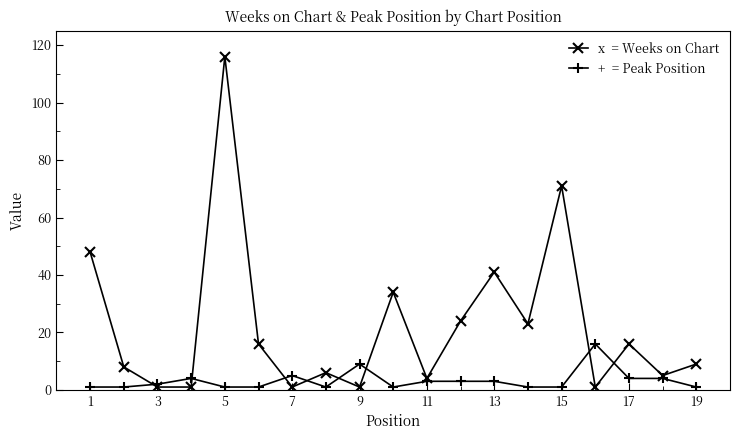

What is the maximum value shown in the chart?

116